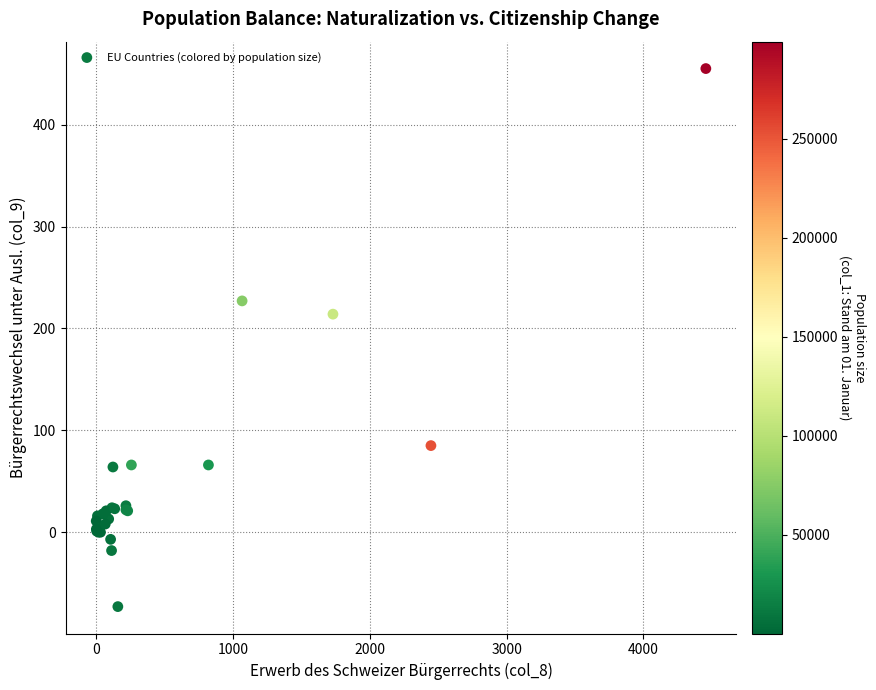

What Y value in the scatter plot is closest to 191?

214